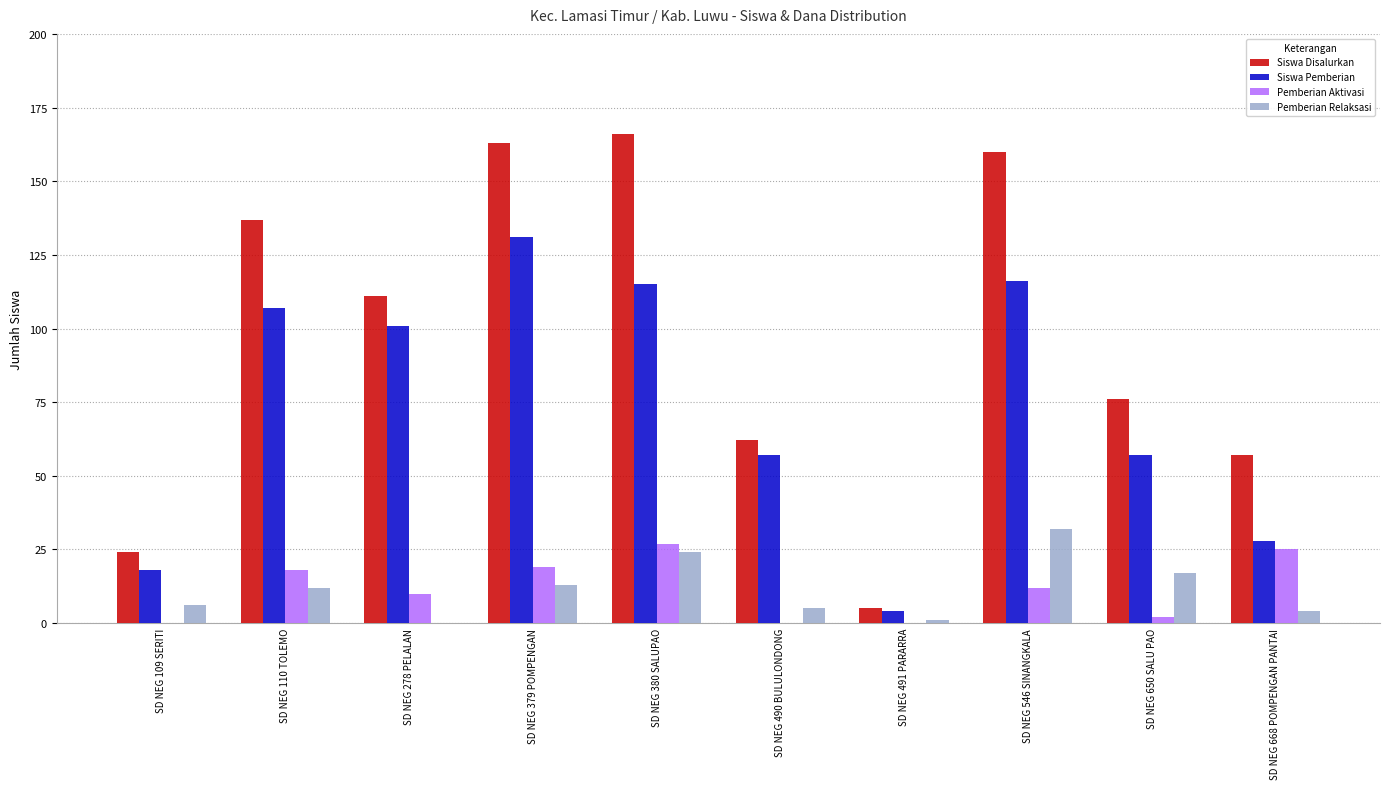

What is the average value of the Pemberian Relaksasi series?

11